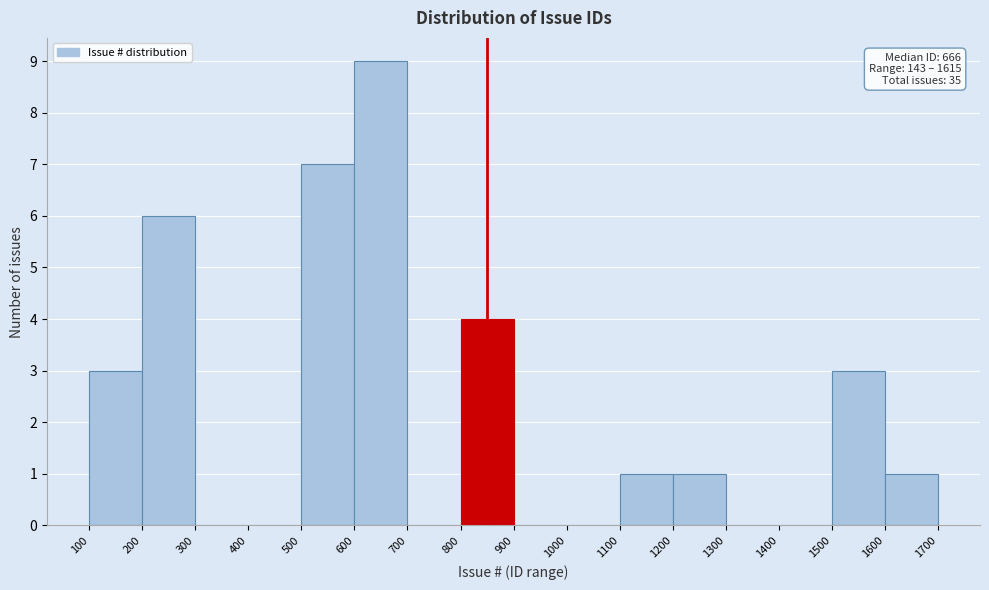

Over which range of the x-axis is the bar tallest?

600 to 700